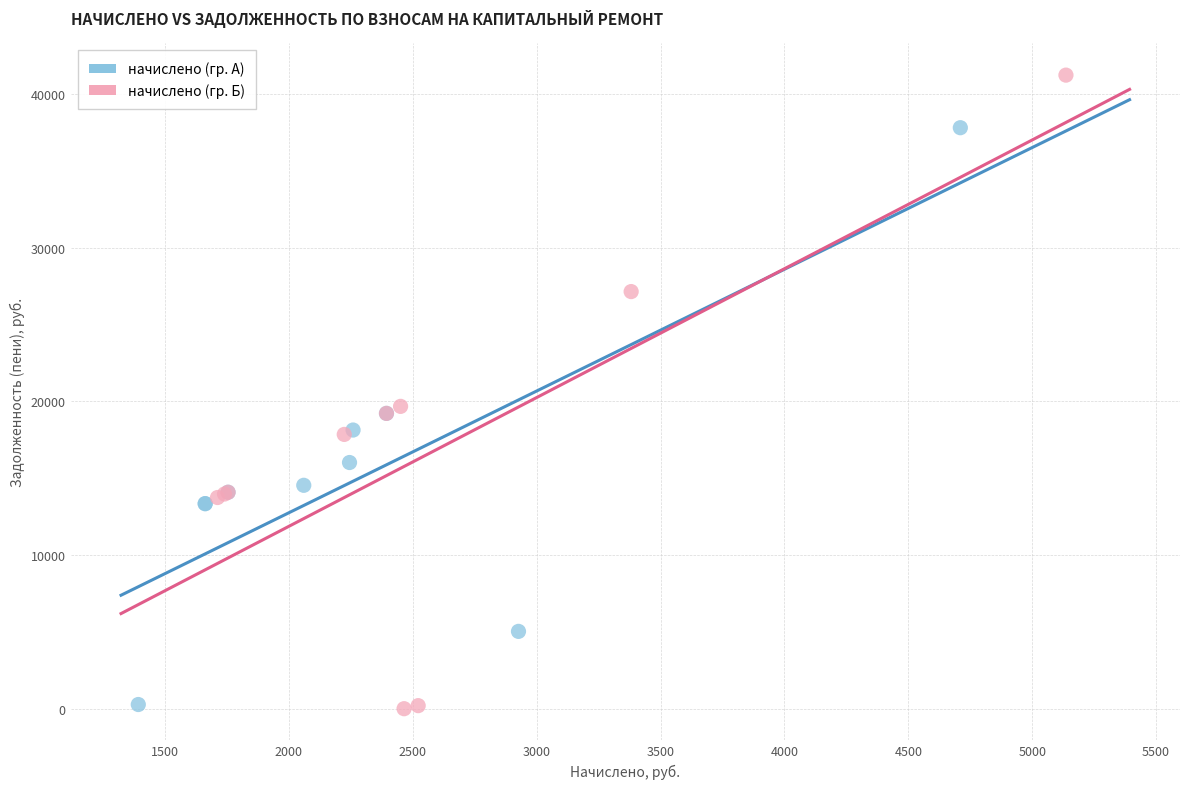

Which series has the widest spread of Y values?

начислено (гр. Б)